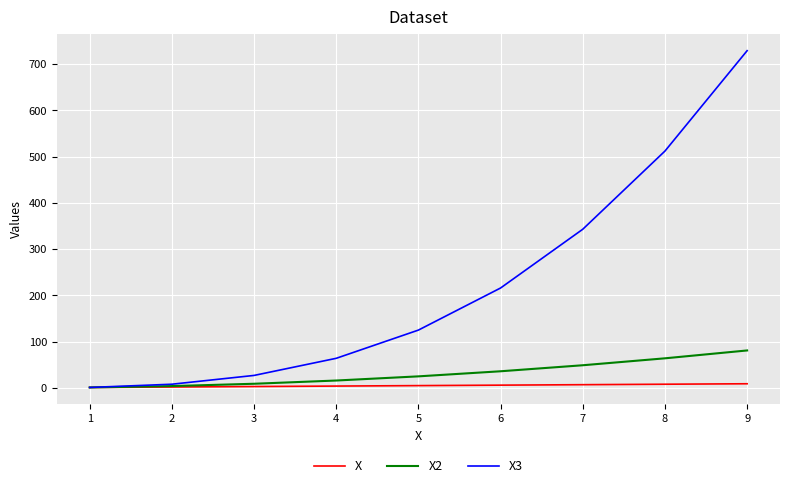

List the series in order of their peak value, highest first.

X3, X2, X